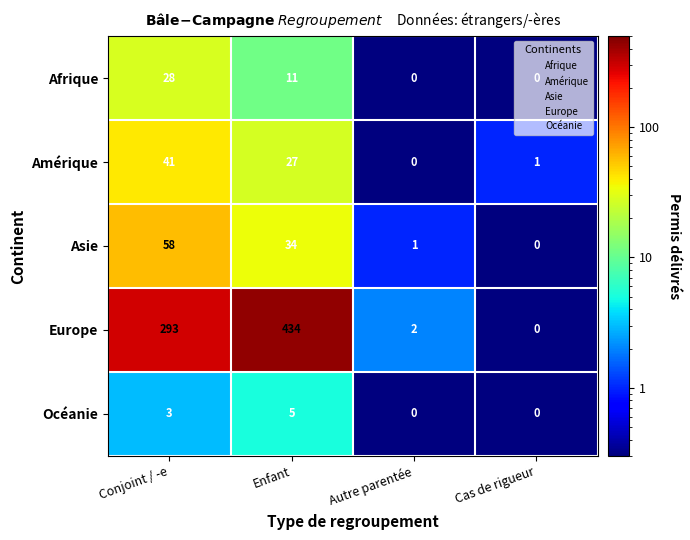

Which series has the largest total across all categories?

Europe